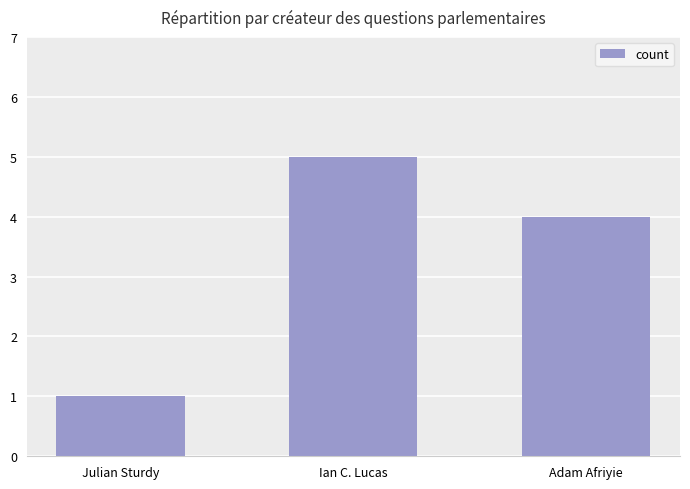

Does the chart contain stacked bars?

No